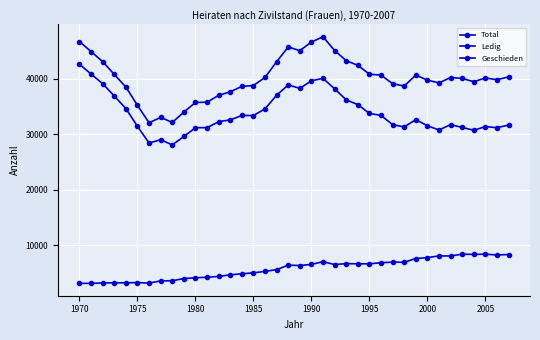

What is the difference between the maximum and second lowest values in the Geschieden series?

5248